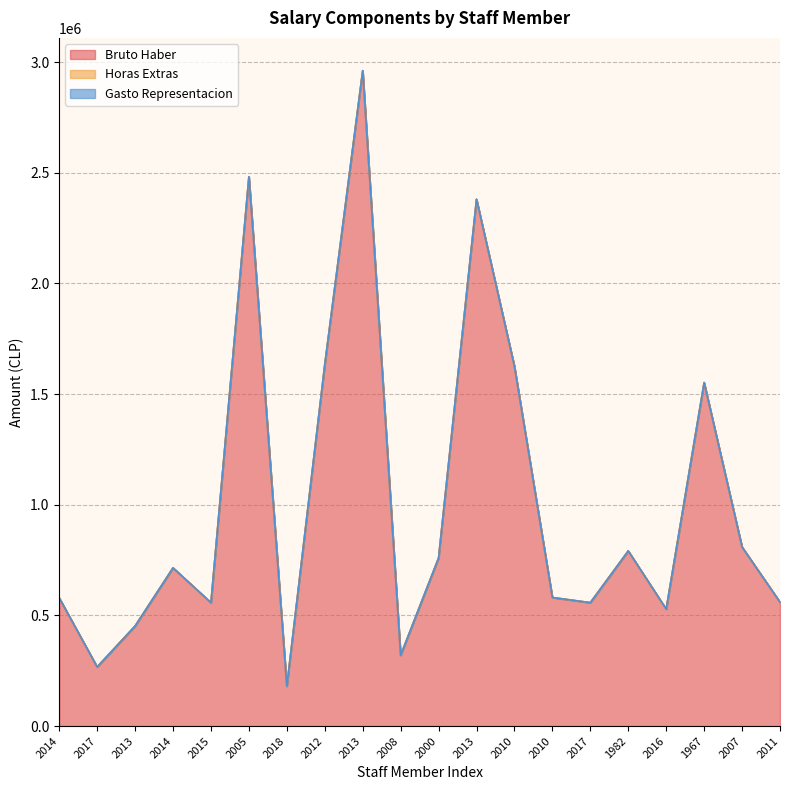

Which has a higher value, 2000 or 2011?

2000